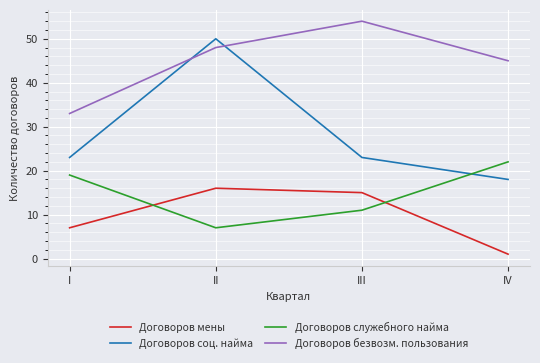

Between II and III, which series saw the biggest shift?

Договоров соц. найма